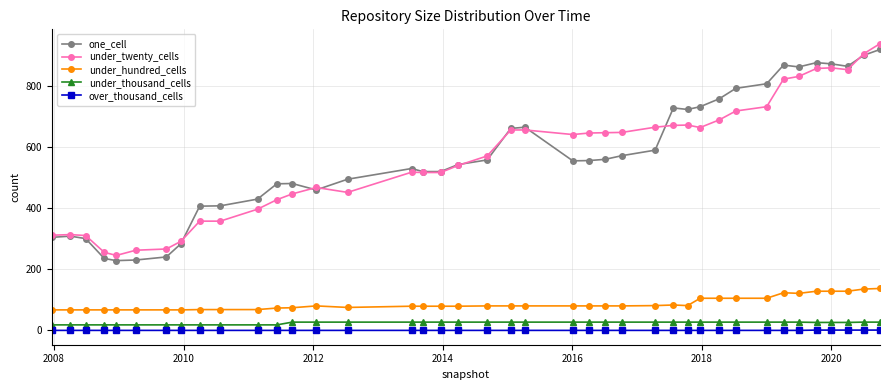

What is the maximum value for one_cell?

918